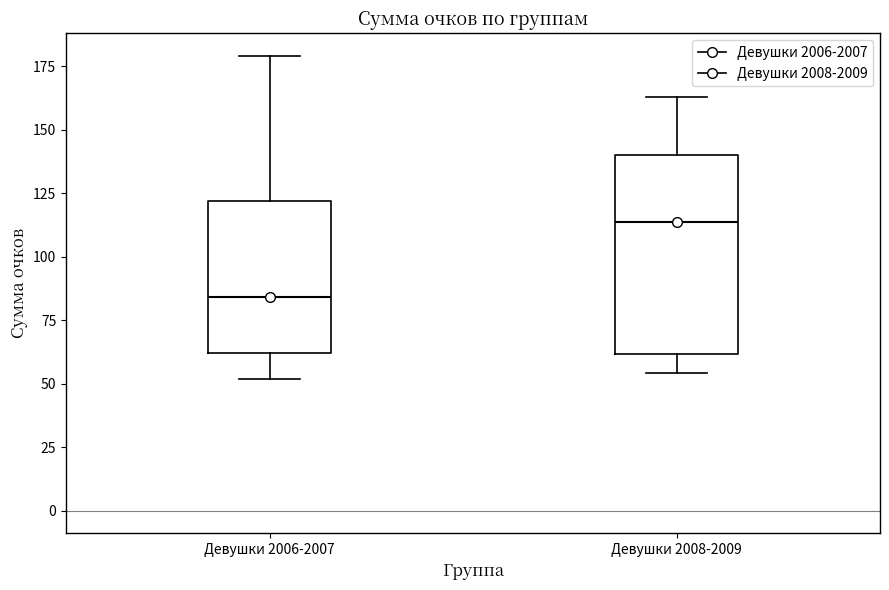

Comparing the boxes themselves (not the whiskers), which one is the tallest?

Девушки 2008-2009